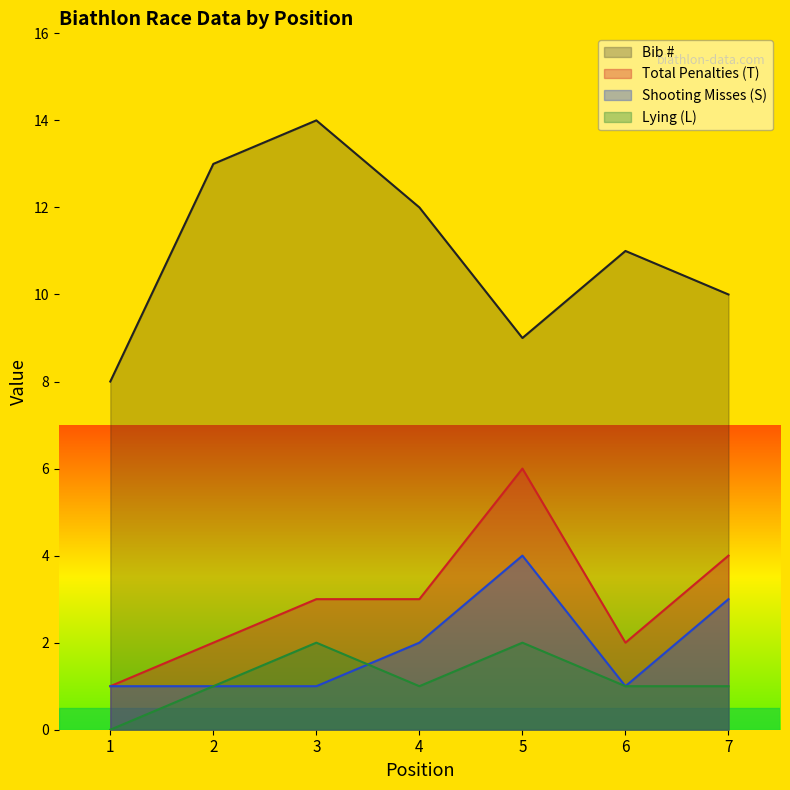

Is the value of Shooting Misses (S) at 5 greater than the value of Total Penalties (T) at 4?

Yes